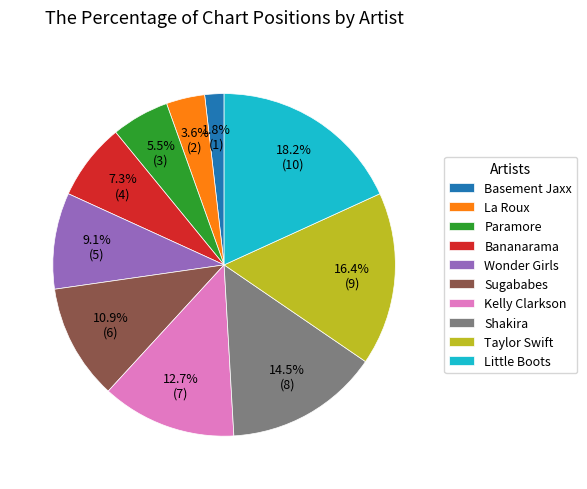

Rank the categories by value from lowest to highest.

Basement Jaxx, La Roux, Paramore, Bananarama, Wonder Girls, Sugababes, Kelly Clarkson, Shakira, Taylor Swift, Little Boots